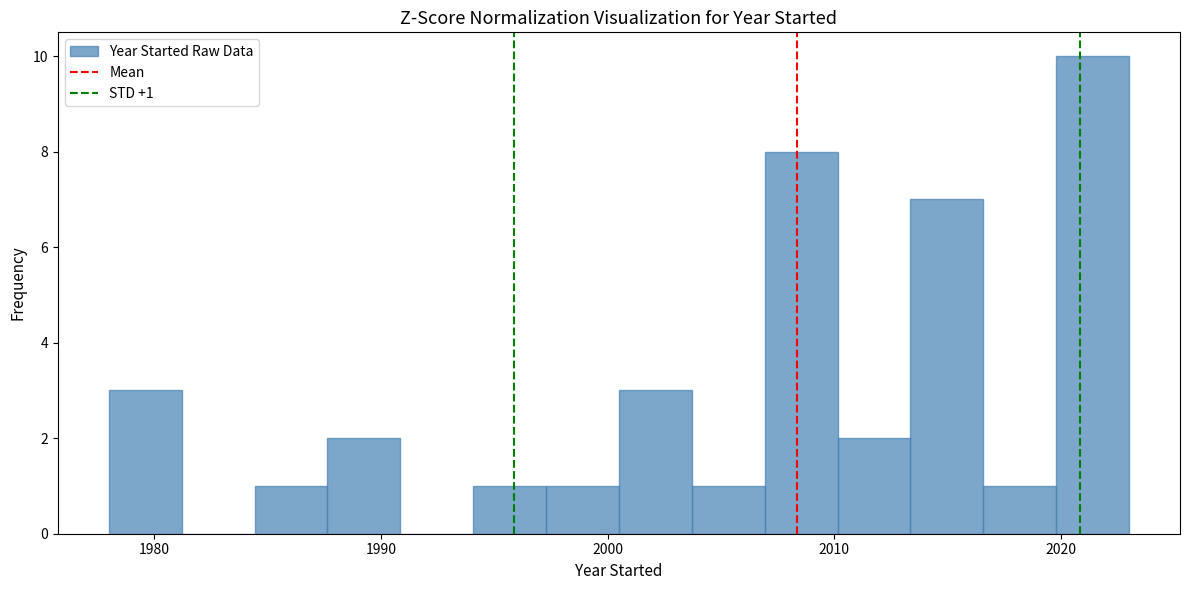

Read against the x-axis, roughly where is the centre of the tallest bar?

2021